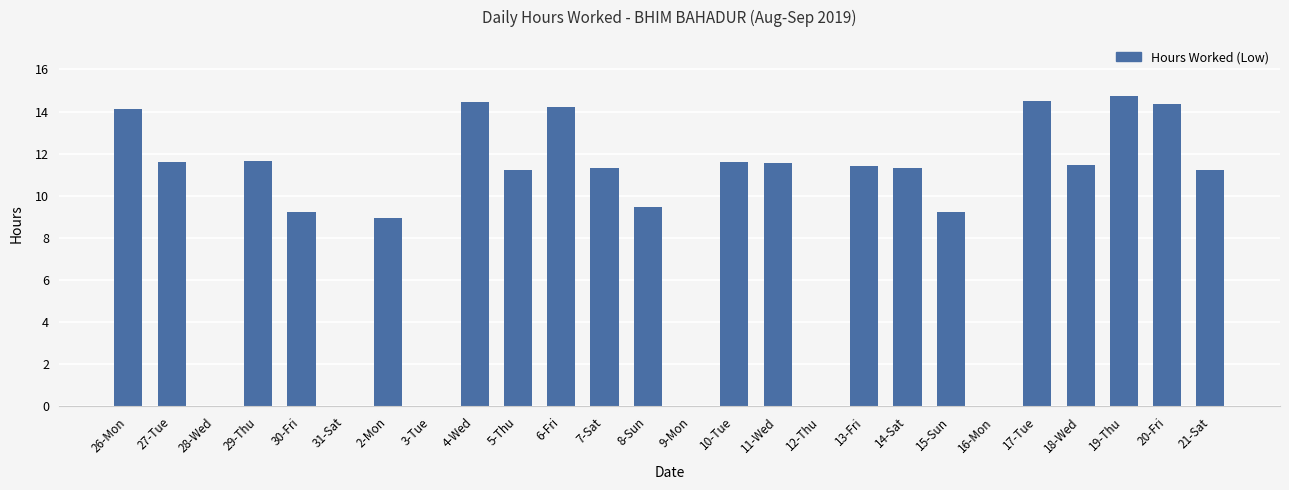

What is the change in value from 8-Sun to 12-Thu?

-9.5